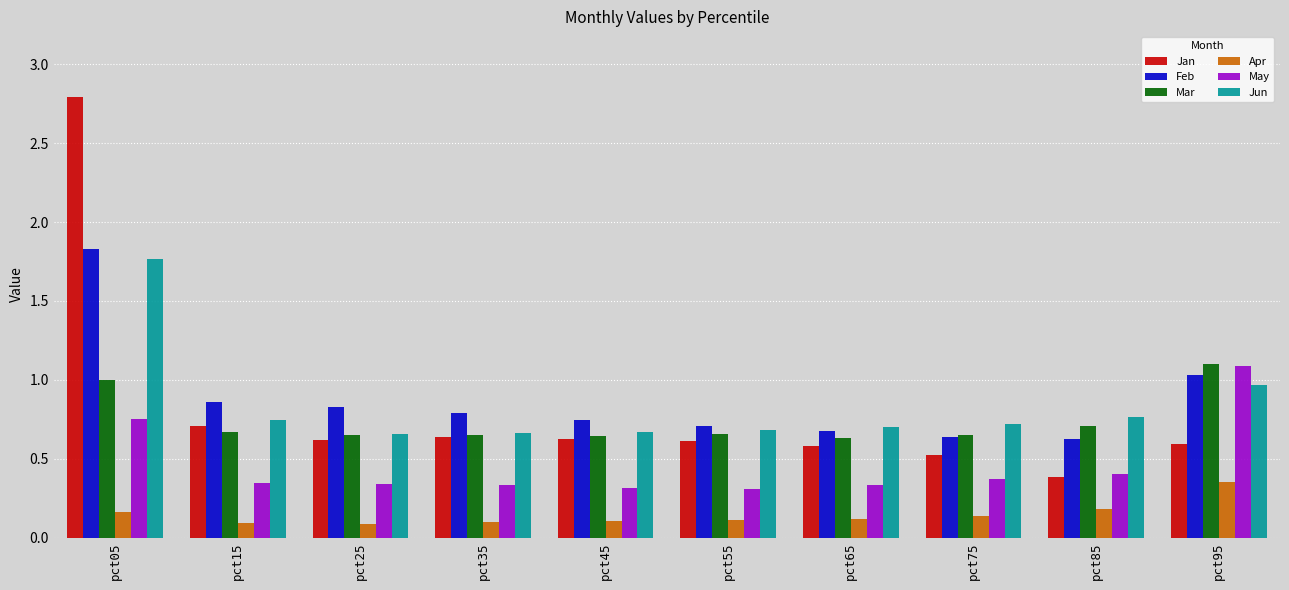

At which label is Jun closest to 1?

pct95